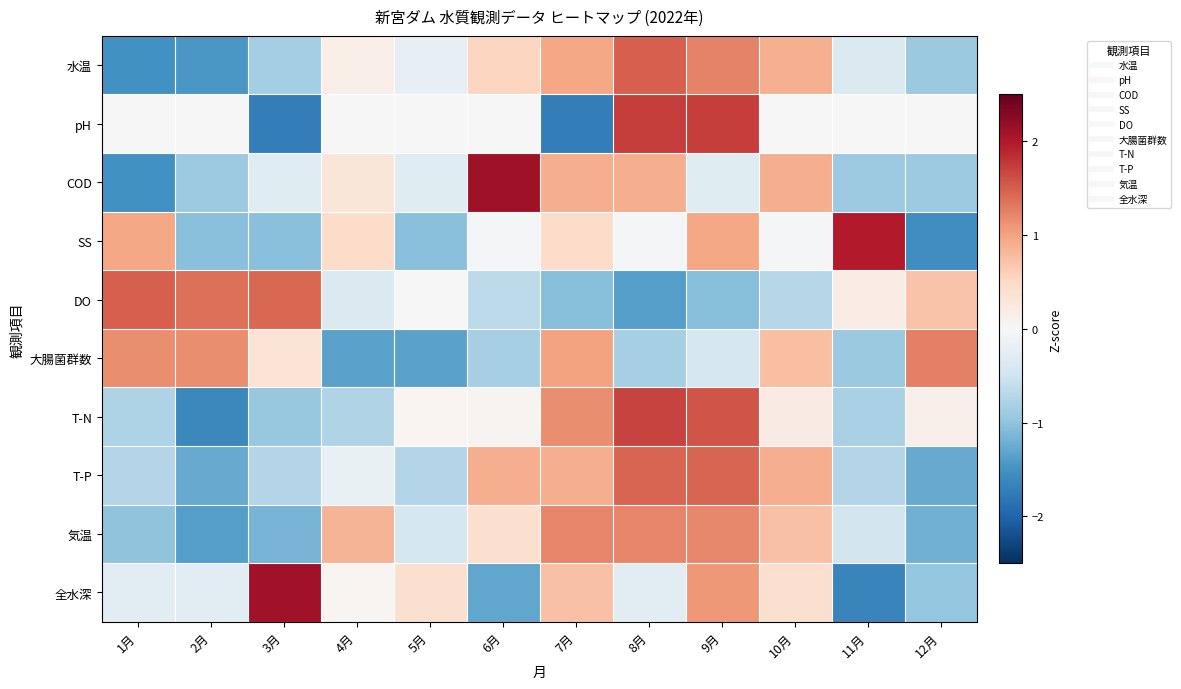

Rank the series at 2月 from lowest to highest value.

T-N, 水温, 気温, T-P, SS, COD, 全水深, pH, 大腸菌群数, DO